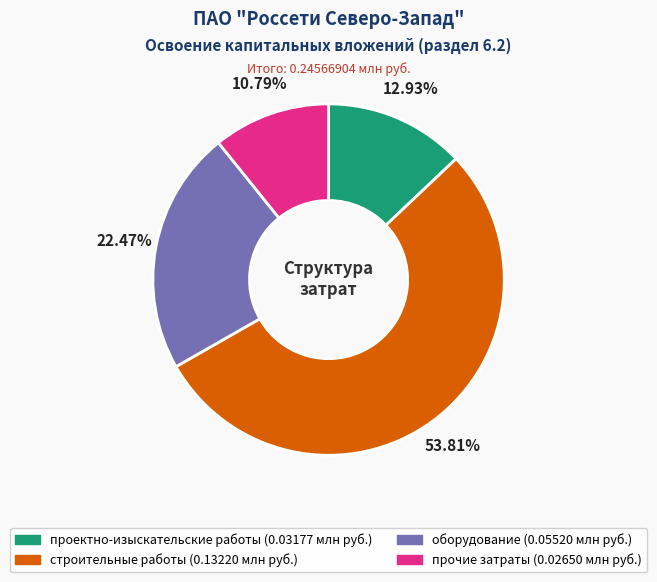

To the nearest percent, what is the average slice percentage?

25%